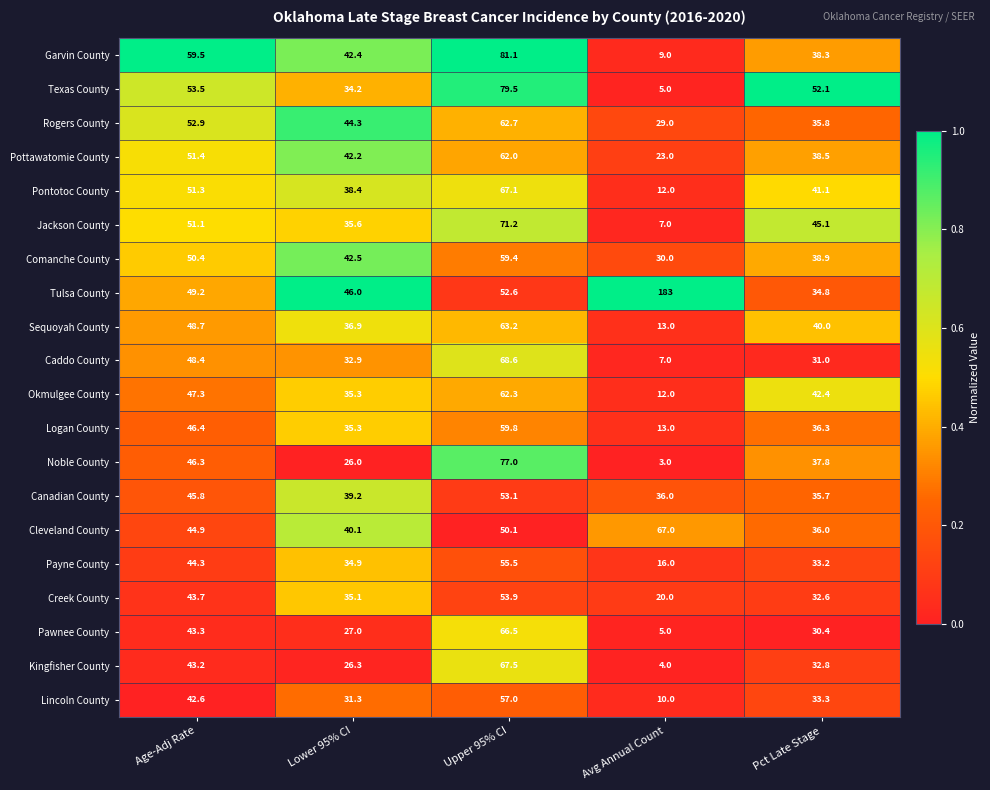

Is it true that Okmulgee County equals 12.0 at Avg Annual Count?

True